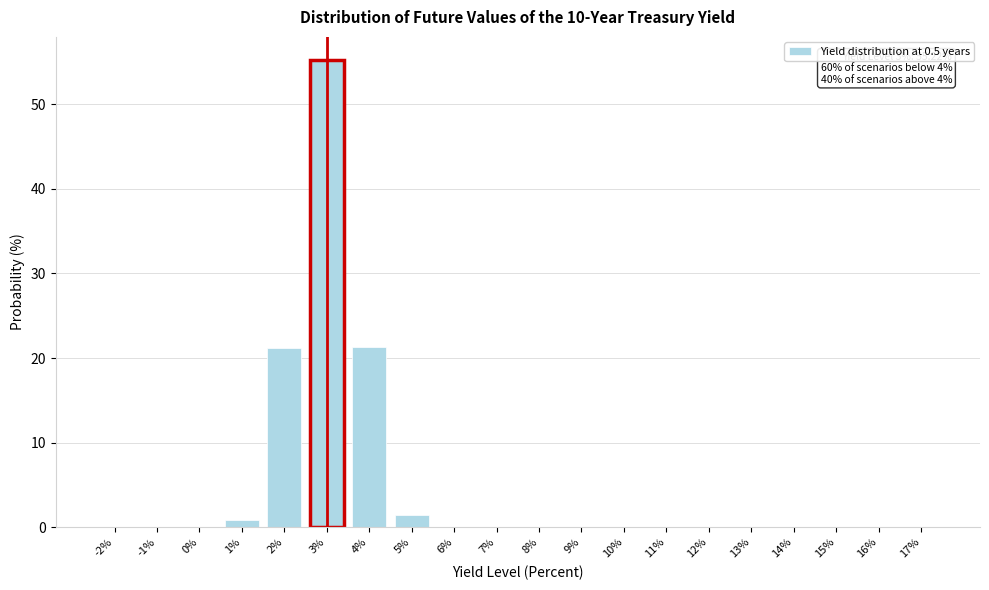

Which category has the highest value across all series?

3%